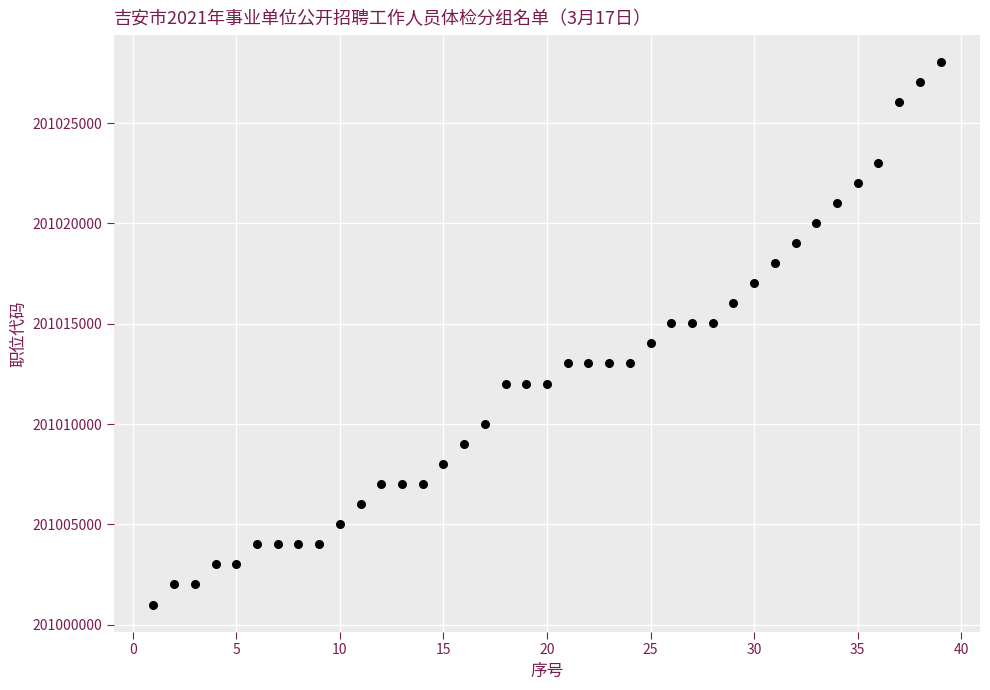

What is the range of Y values (max minus min)?

27040